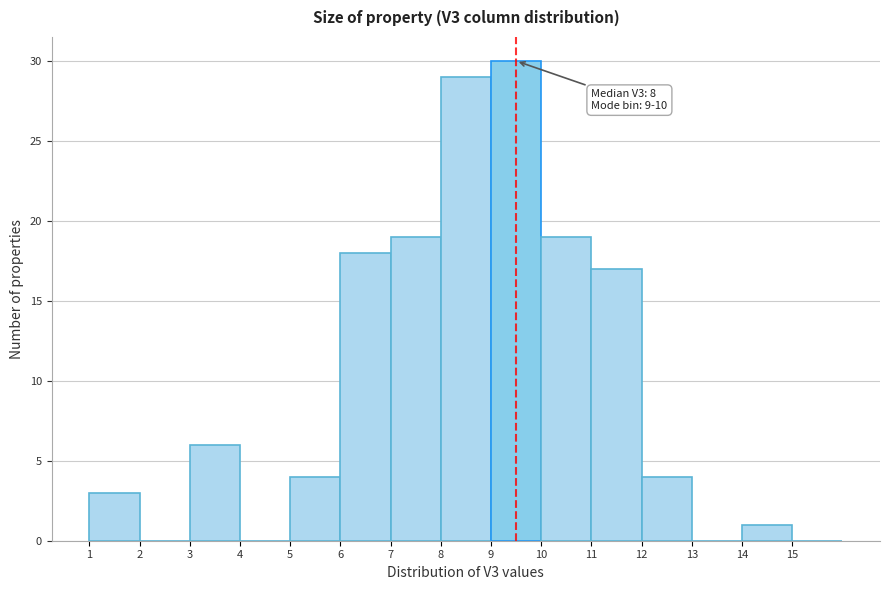

Over which range of the x-axis is the bar tallest?

9 to 10